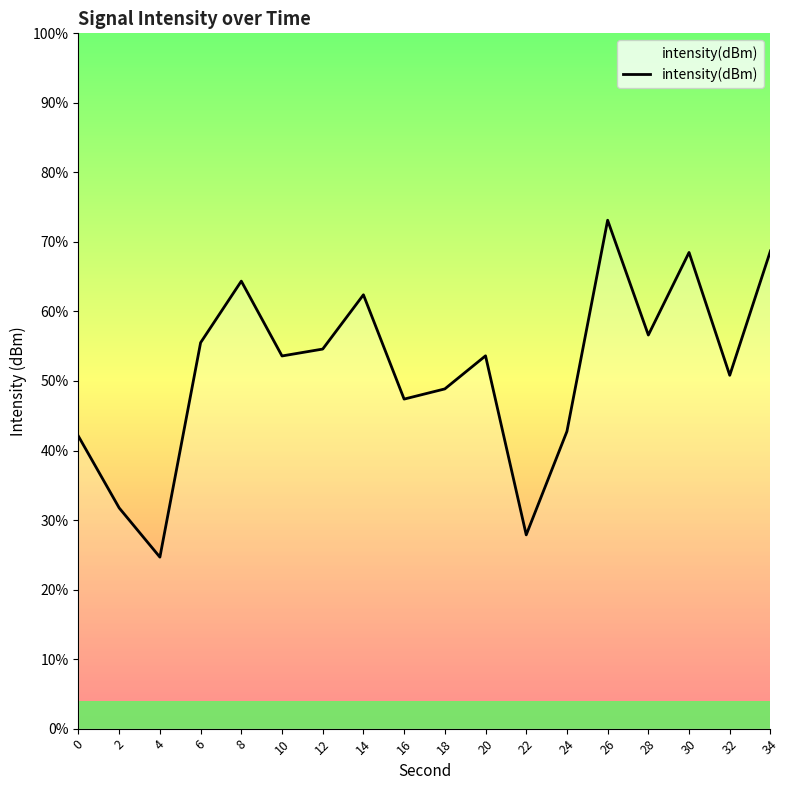

Reading left to right, list all the values displayed in this chart.

-135.3	-138.9	-141.4	-130.6	-127.5	-131.2	-130.9	-128.2	-133.4	-132.9	-131.2	-140.2	-135.0	-124.4	-130.2	-126.0	-132.2	-126.0